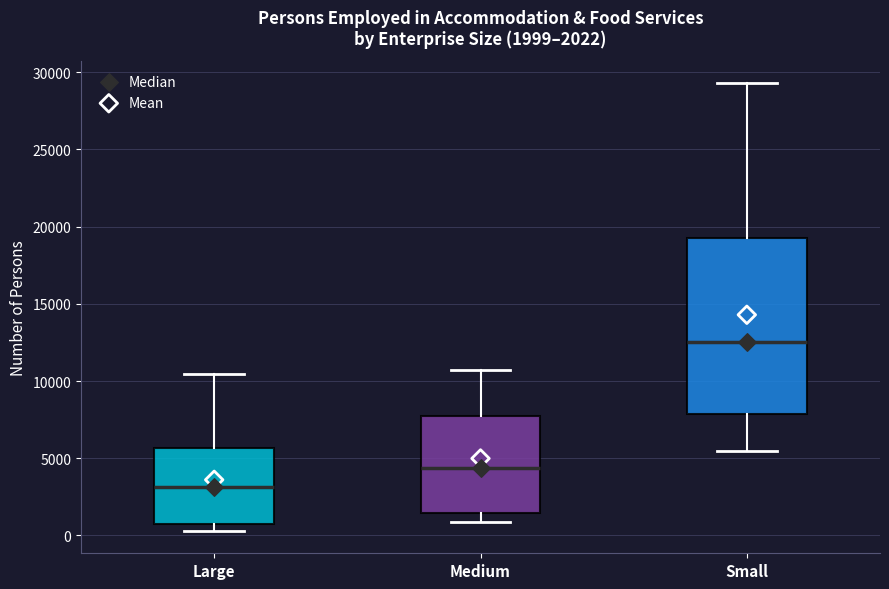

Which box's median line is the lowest?

Large